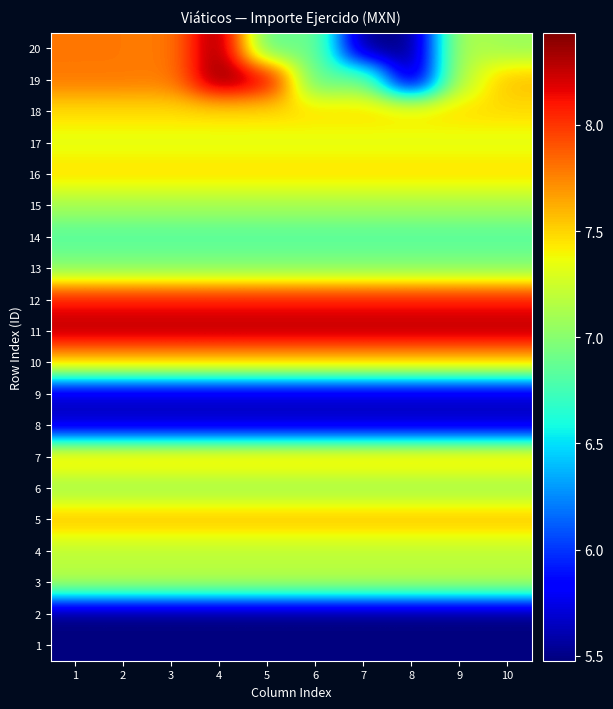

How many data points does each series have?

10